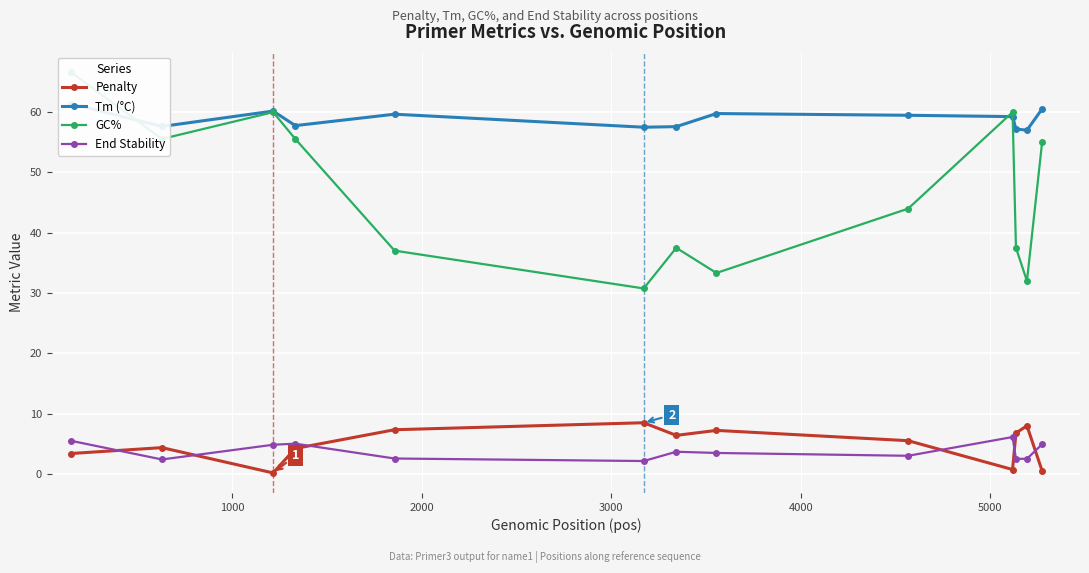

After their last crossing, which series has the higher values: End Stability or Penalty?

End Stability